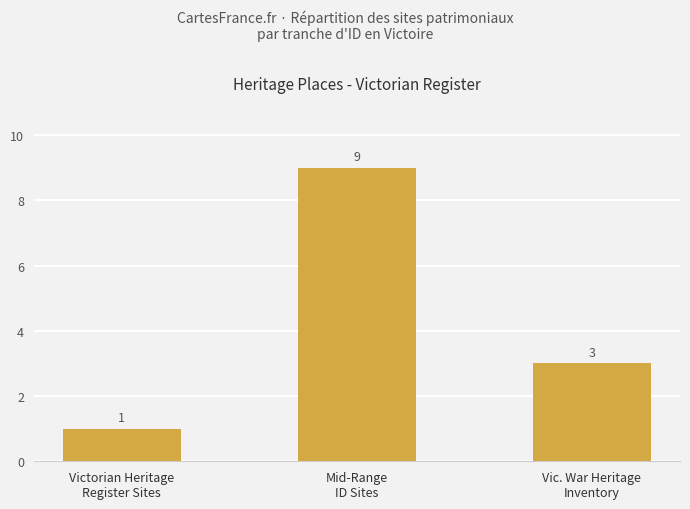

What position from the right is Vic. War Heritage
Inventory?

1